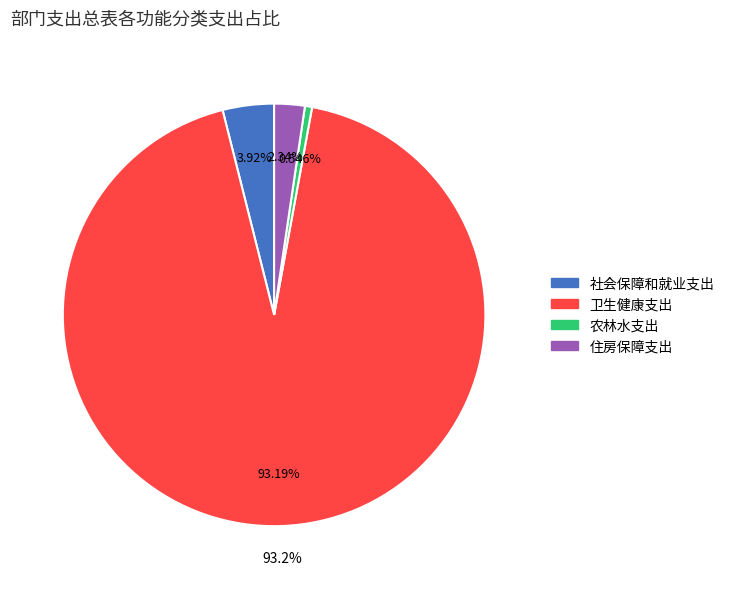

Do 社会保障和就业支出 and 住房保障支出 together represent more than half of the pie?

No